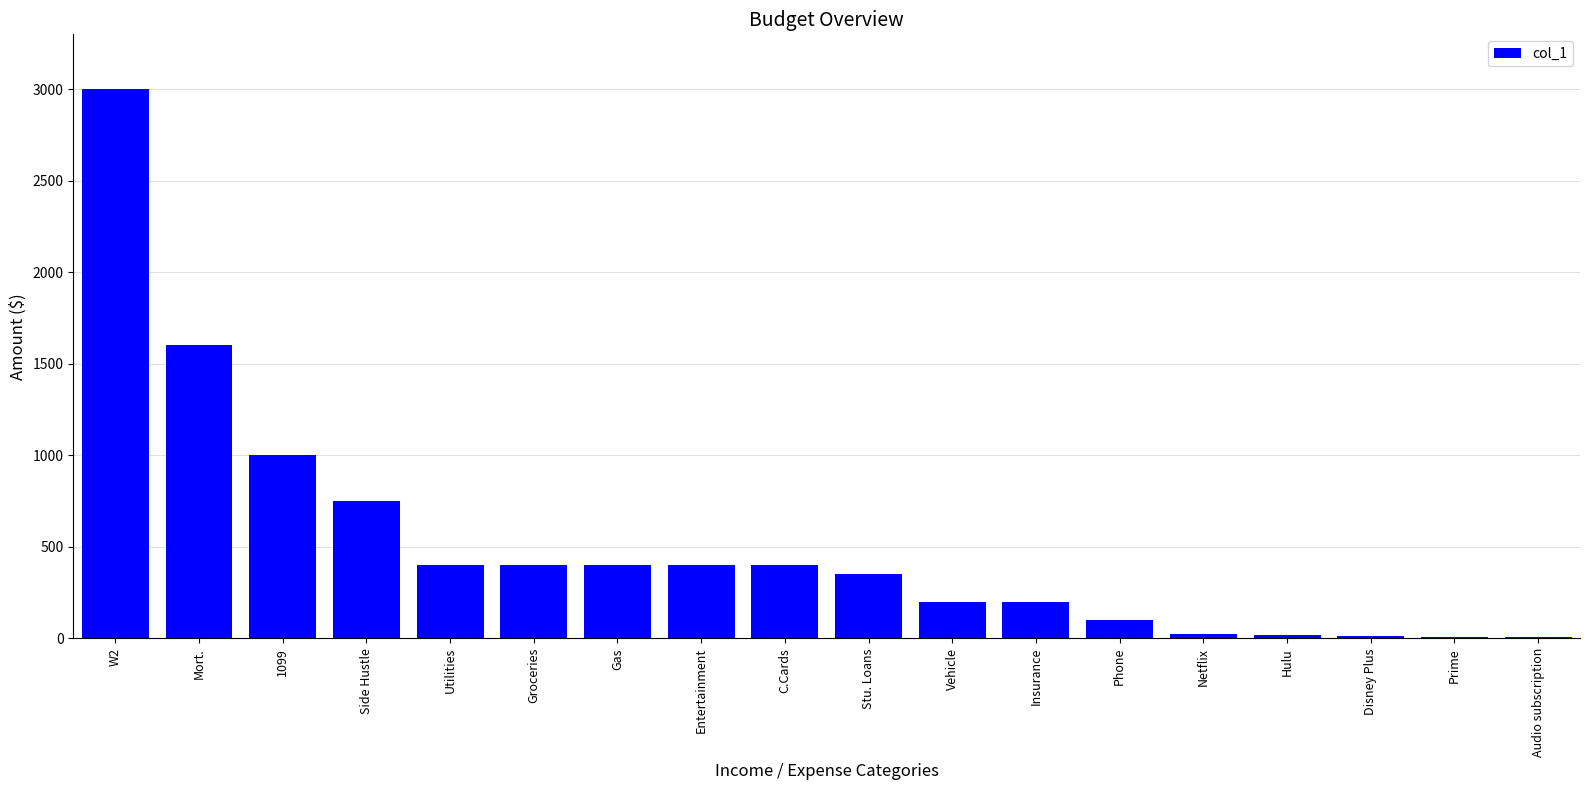

The value at Insurance is 66. True or false?

False